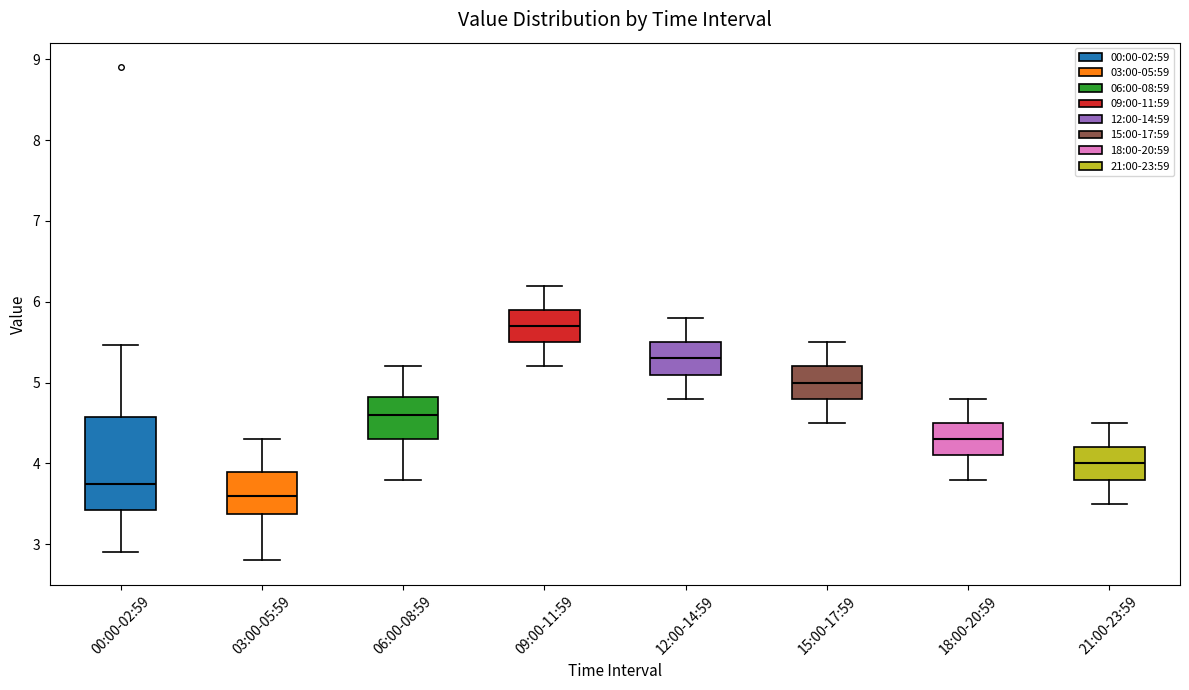

Comparing the boxes themselves (not the whiskers), which one is the tallest?

00:00-02:59